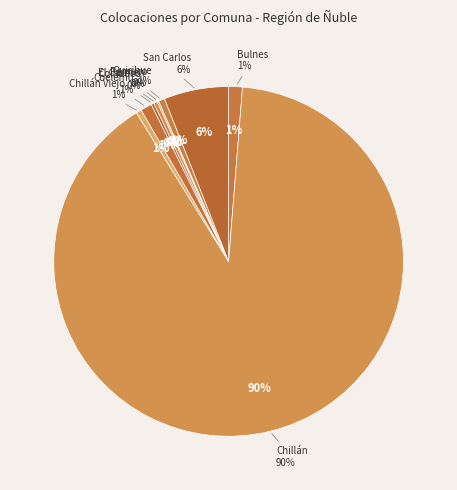

Does any single category account for the majority?

Yes